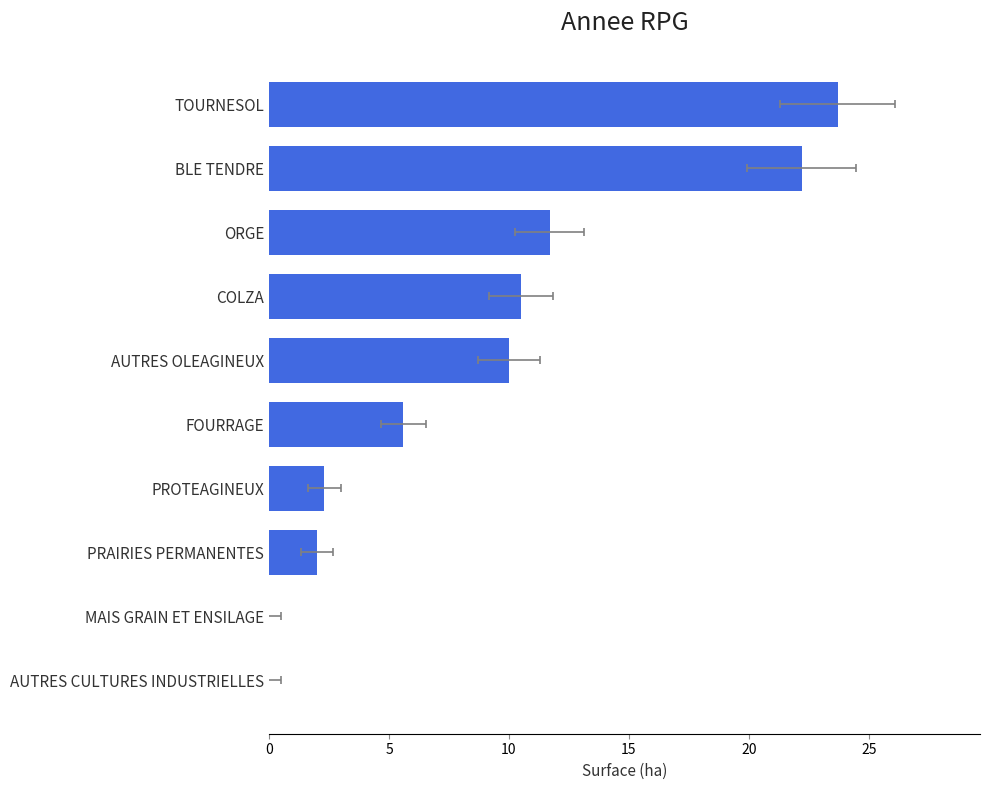

Count the number of categories in the chart.

10